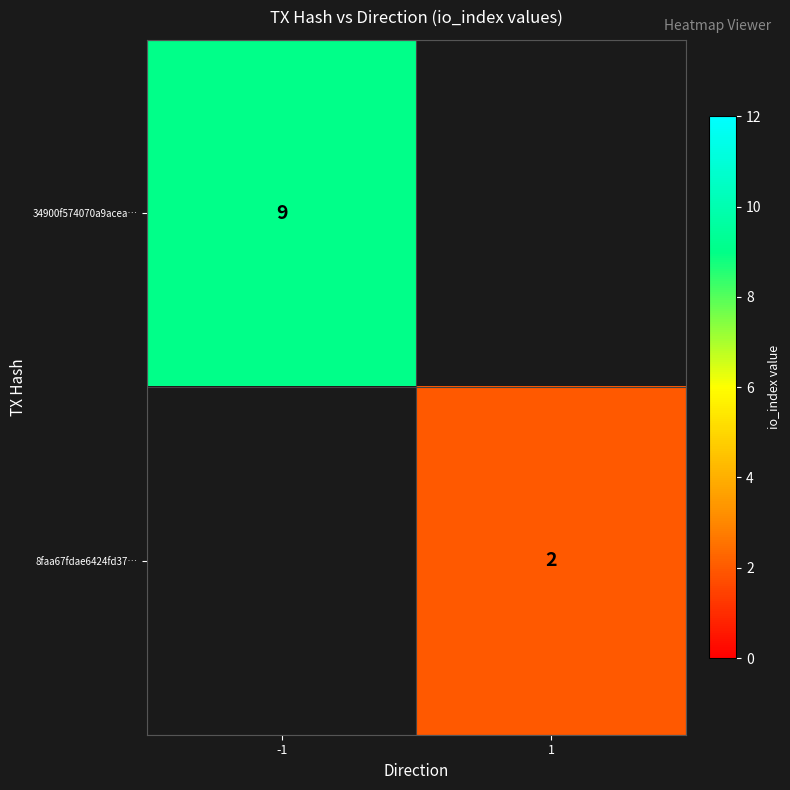

The 8faa67fdae6424fd37… series shows 2 at 1. True or false?

True